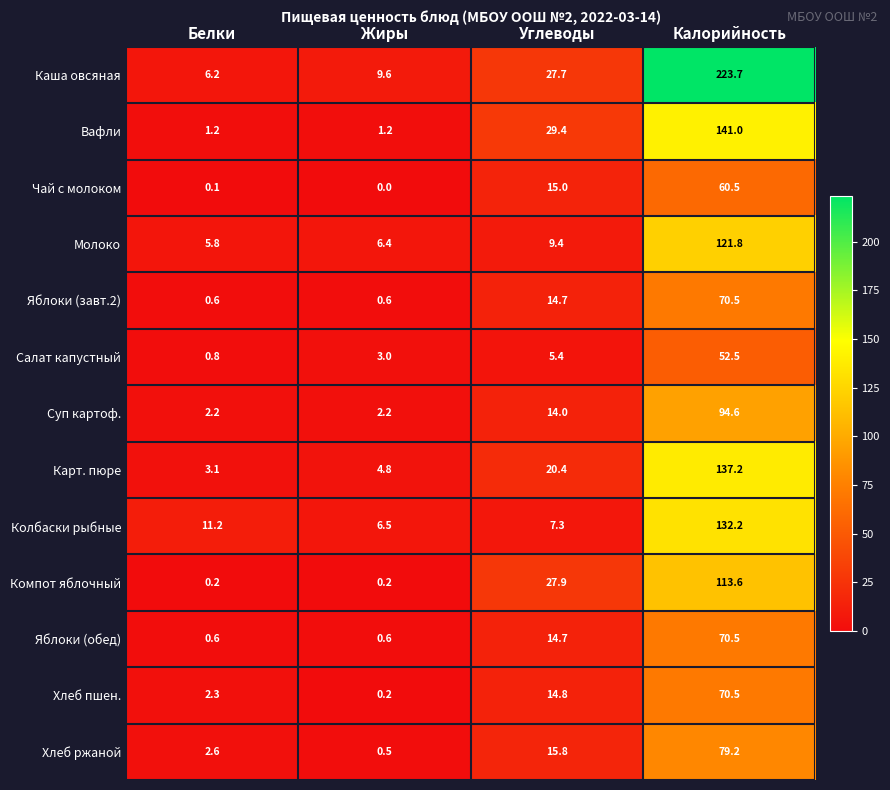

At how many categories does at least one series exceed 143?

1